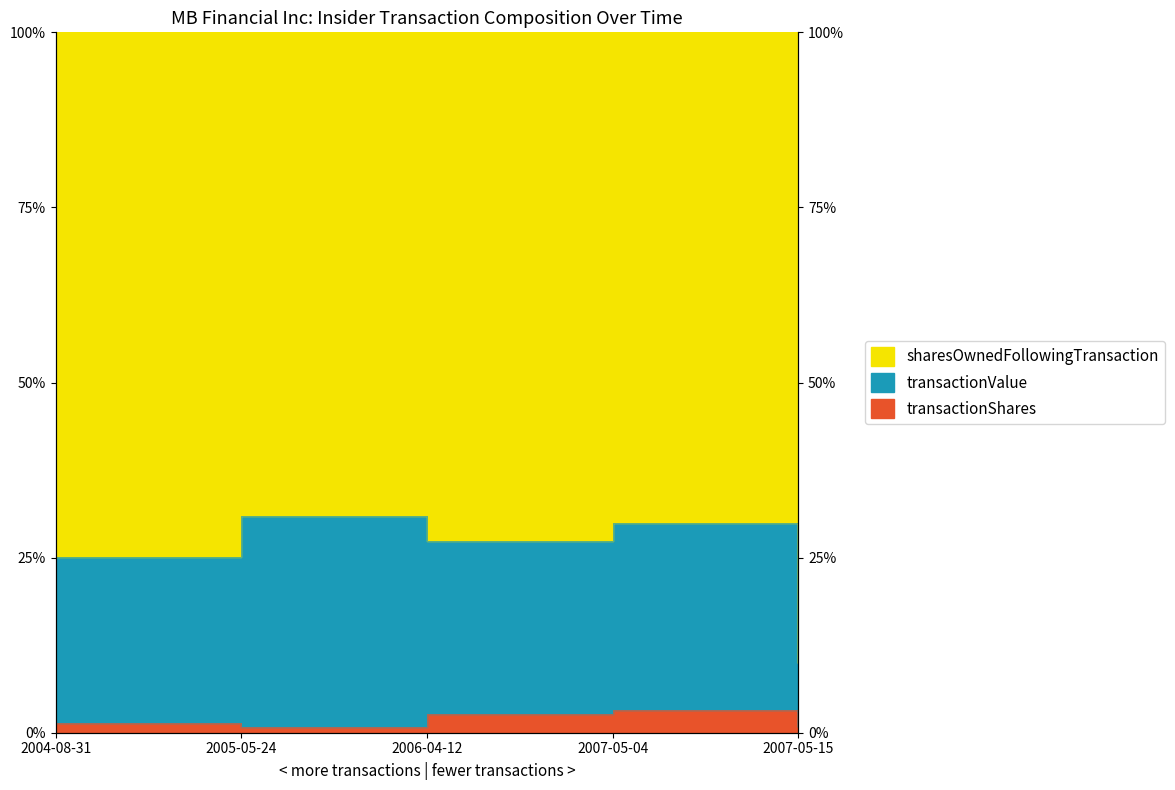

Reading left to right, transcribe all the data shown in this chart.

transactionShares: 2004-08-31=0.0	2005-05-24=0.0	2006-04-12=0.0	2007-05-04=0.0	2007-05-15=0.0
transactionValue: 2004-08-31=0.3	2005-05-24=0.3	2006-04-12=0.3	2007-05-04=0.3	2007-05-15=0.1